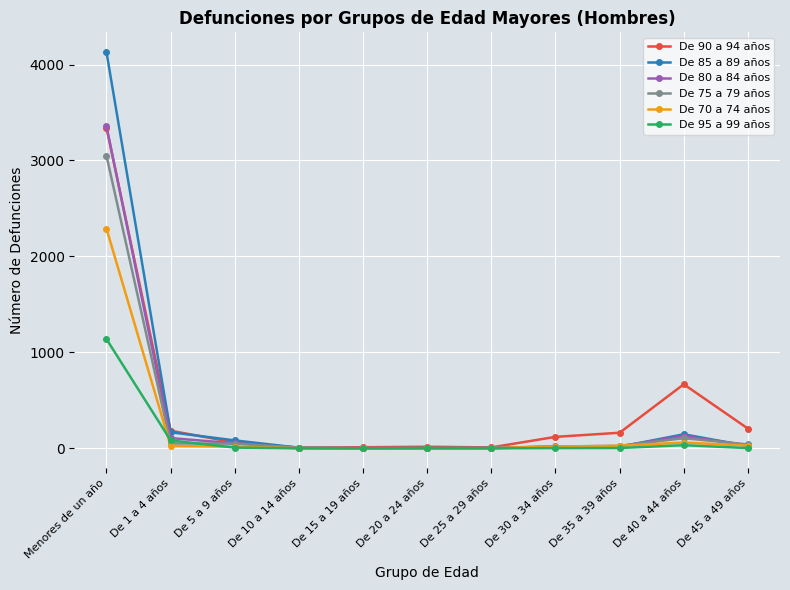

Which series has the widest spread of values?

De 85 a 89 años